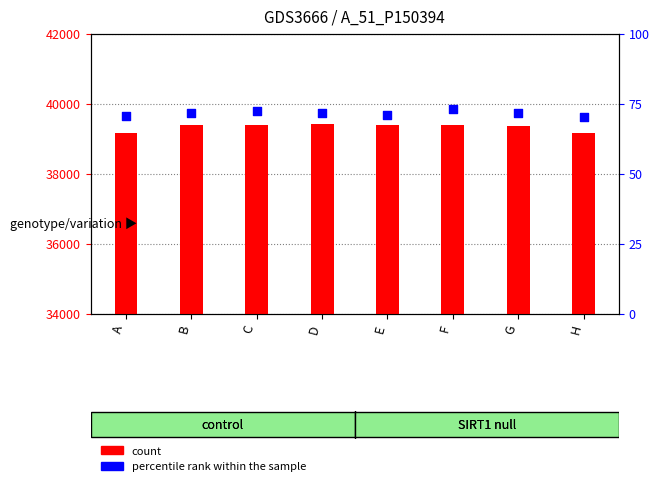

Which series contains the highest Y value?

count